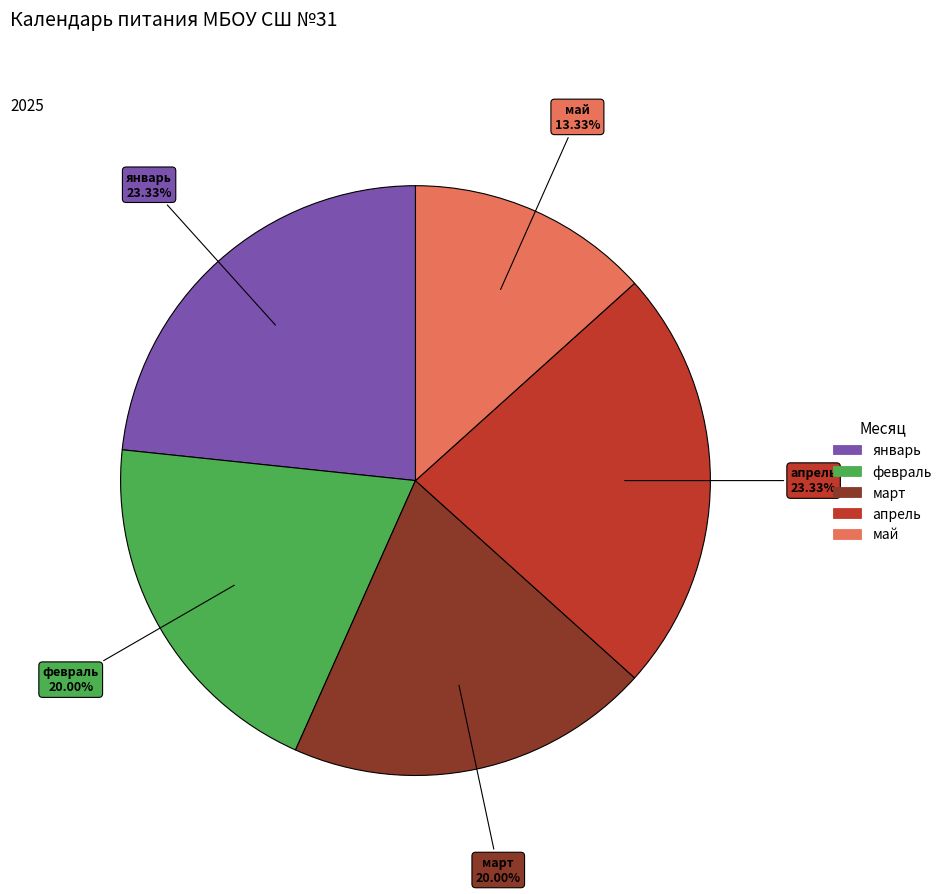

To the nearest percent, what percentage of the pie is апрель?

23%